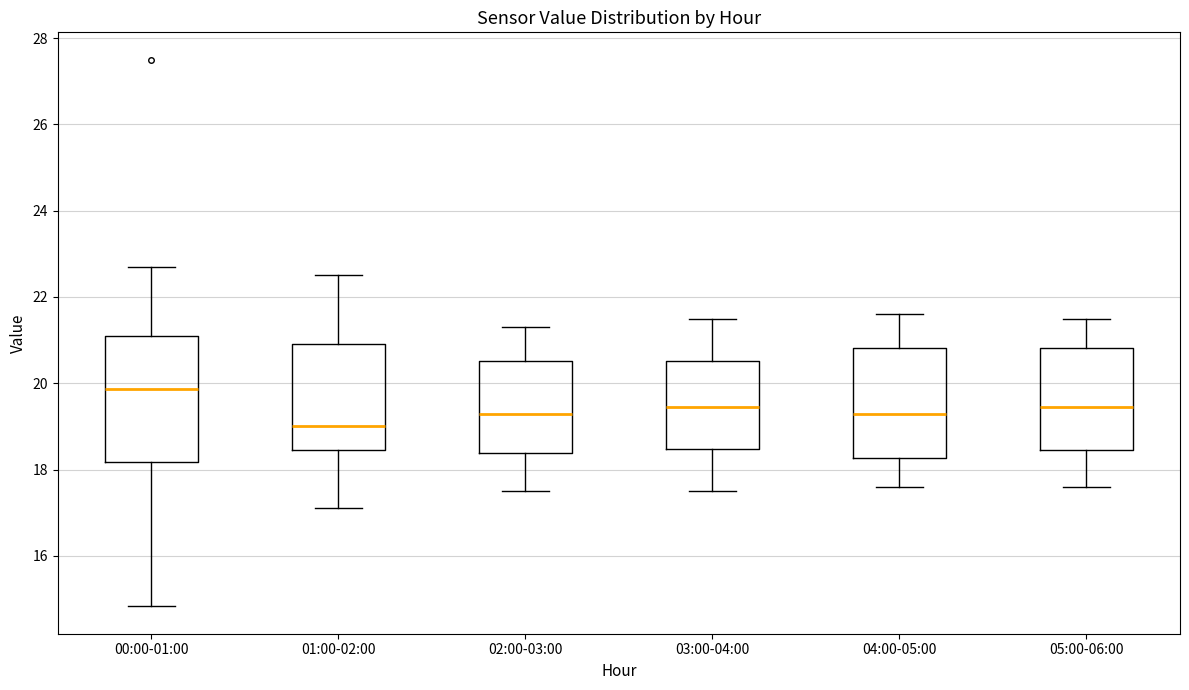

Reading left to right, transcribe this box plot: for each box, give where its median line is, the range the box spans, and where its two whiskers end, as read against the y-axis. The values are not printed on the chart, so give them approximately, as read against the axis.

00:00-01:00: median 19.8, box 18.2 to 21.0, whiskers 14.8 to 22.8
01:00-02:00: median 19.0, box 18.4 to 21.0, whiskers 17.2 to 22.6
02:00-03:00: median 19.4, box 18.4 to 20.6, whiskers 17.6 to 21.4
03:00-04:00: median 19.4, box 18.4 to 20.6, whiskers 17.6 to 21.6
04:00-05:00: median 19.4, box 18.2 to 20.8, whiskers 17.6 to 21.6
05:00-06:00: median 19.4, box 18.4 to 20.8, whiskers 17.6 to 21.6